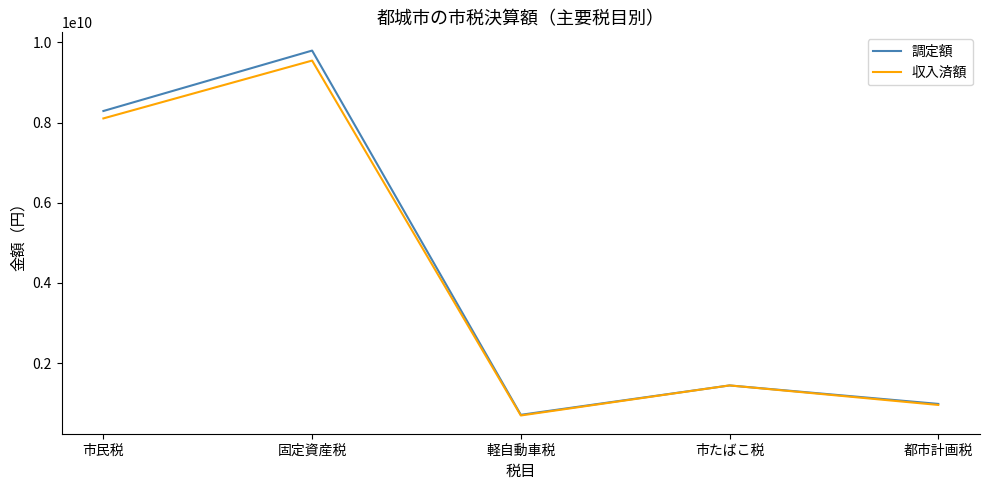

The value of 収入済額 at 市民税 is 8102248880. True or false?

True